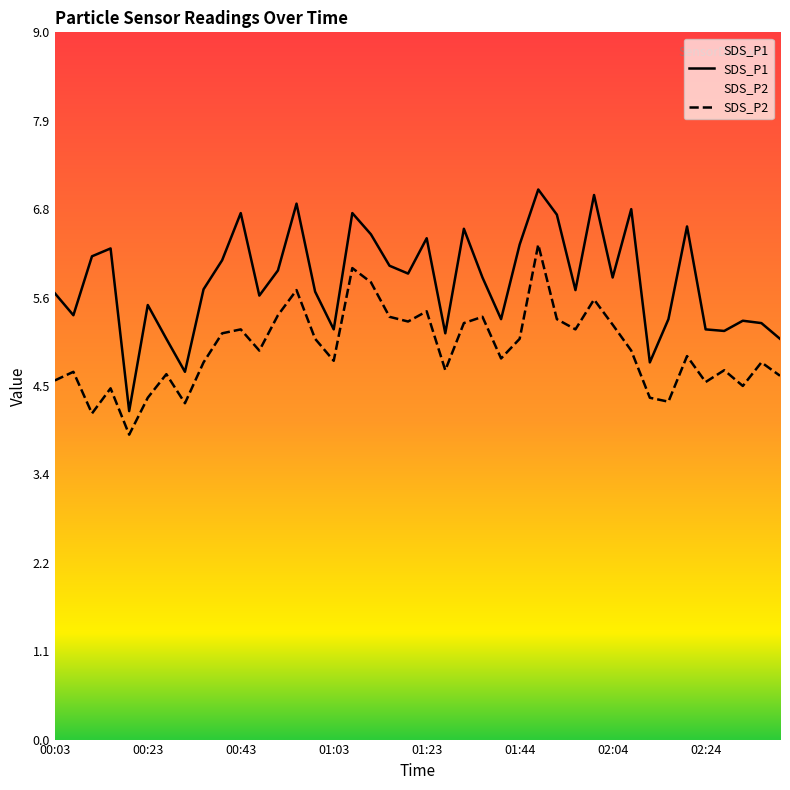

What is the approximate value of SDS_P1 at 01:27?

5.2